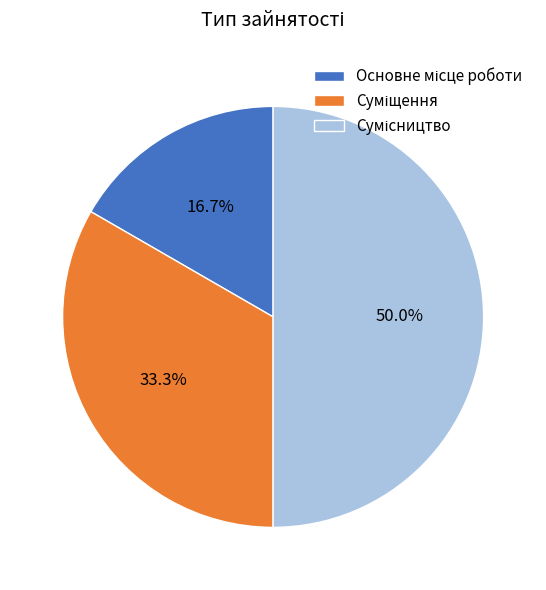

To the nearest percent, what is the difference between the Сумісництво and Основне місце роботи slice percentages?

33%